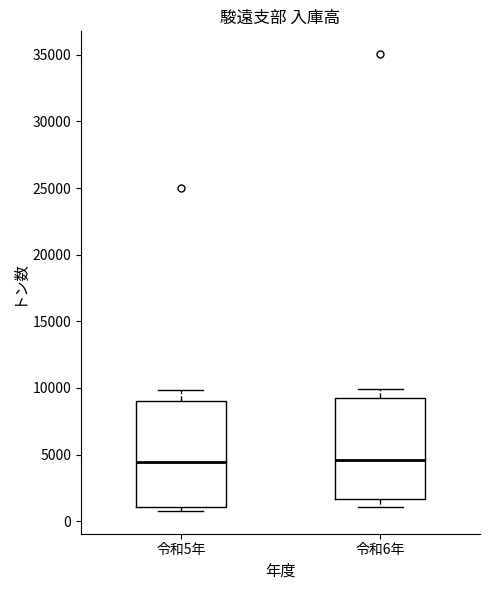

Reading left to right, read every box against the y-axis: the position of its median line, the range the box covers, and the ends of its whiskers. The values are not printed on the chart, so give them approximately, as read against the axis.

令和5年: median 4500, box 1000 to 9000, whiskers 1000 (just below the box's lower edge) to 10000
令和6年: median 4500, box 1500 to 9000, whiskers 1000 to 10000